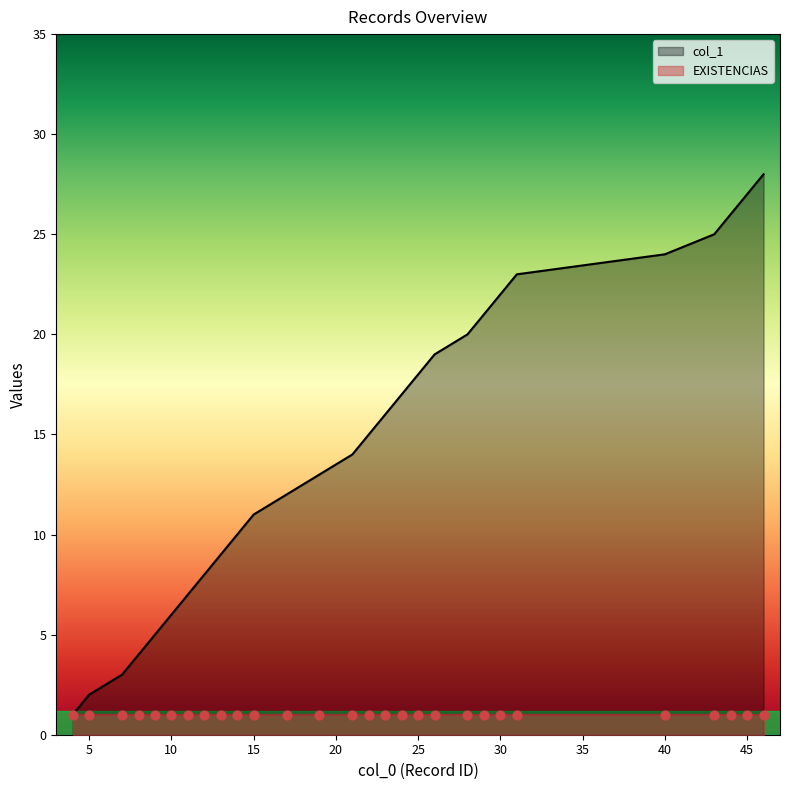

Between 43 and 14, which is larger?

43